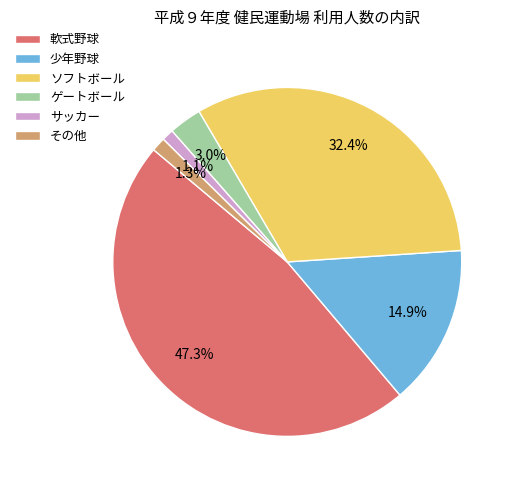

The 軟式野球 slice represents 47% of the pie. True or false?

True